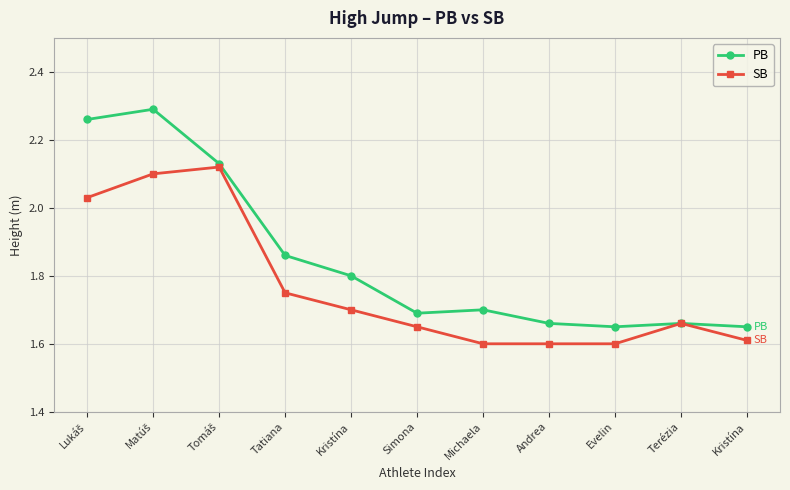

List the labels in order of SB value, smallest first.

Michaela, Andrea, Evelin, Kristína, Simona, Terézia, Kristína, Tatiana, Lukáš, Matúš, Tomáš